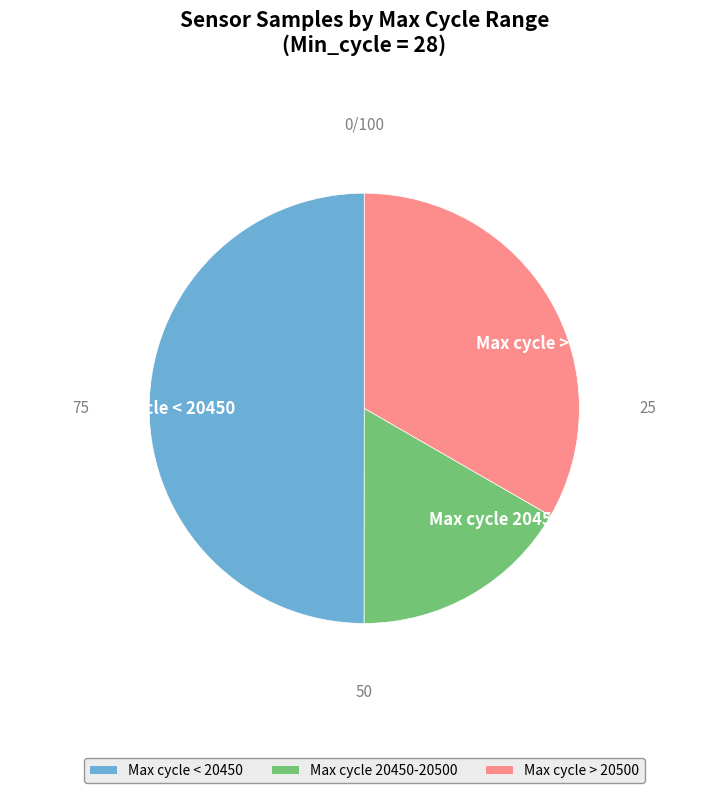

Between Max cycle 20450-20500 and Max cycle < 20450, which is larger?

Max cycle < 20450